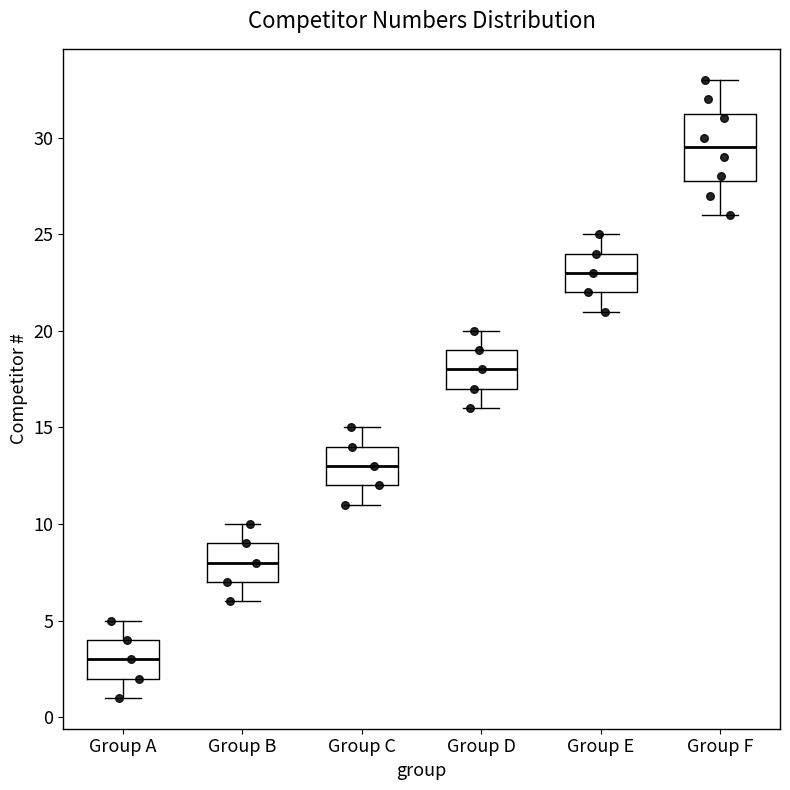

Reading left to right, transcribe this box plot: for each box, give where its median line is, the range the box spans, and where its two whiskers end, as read against the y-axis. The values are not printed on the chart, so give them approximately, as read against the axis.

Group A: median 3.0, box 2.0 to 4.0, whiskers 1.0 to 5.0
Group B: median 8.0, box 7.0 to 9.0, whiskers 6.0 to 10.0
Group C: median 13.0, box 12.0 to 14.0, whiskers 11.0 to 15.0
Group D: median 18.0, box 17.0 to 19.0, whiskers 16.0 to 20.0
Group E: median 23.0, box 22.0 to 24.0, whiskers 21.0 to 25.0
Group F: median 29.5, box 28.0 to 31.5, whiskers 26.0 to 33.0